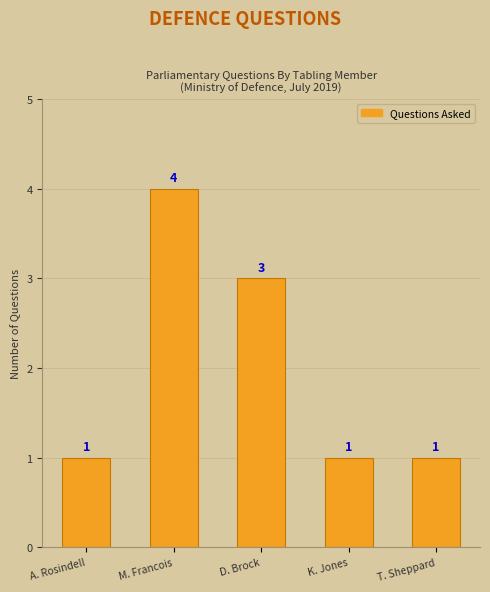

The chart shows a value of 3 at D. Brock. True or false?

True